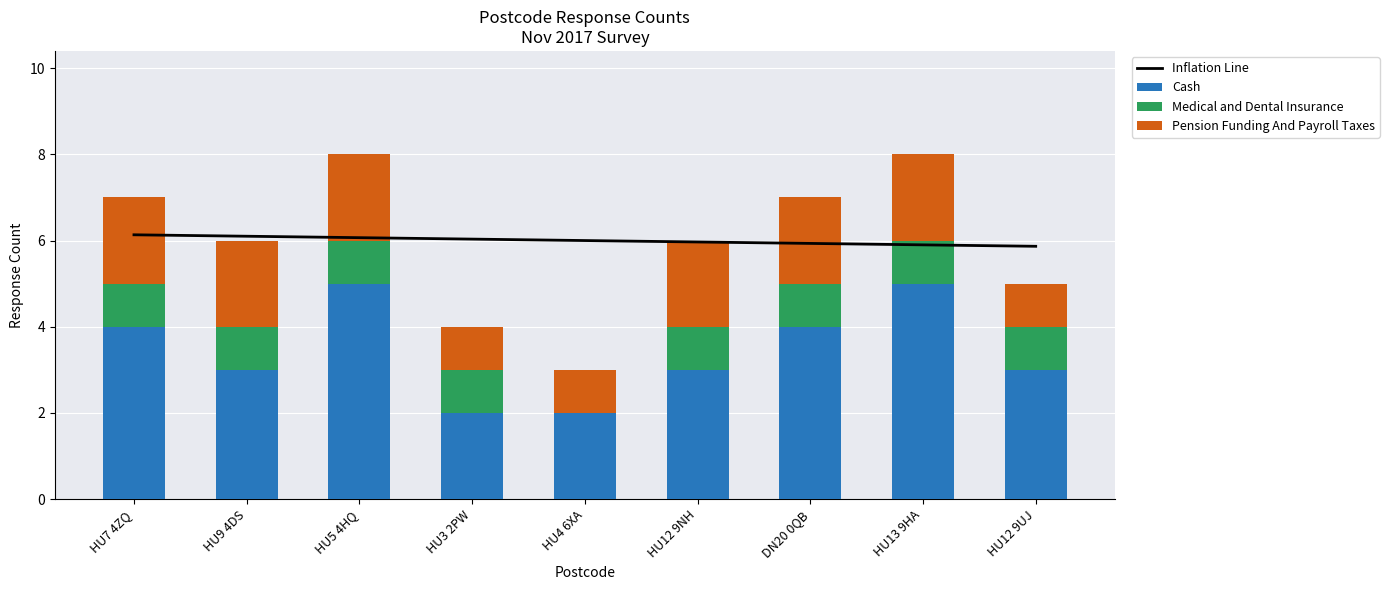

Where is Pension Funding And Payroll Taxes nearest to the value 1?

HU3 2PW